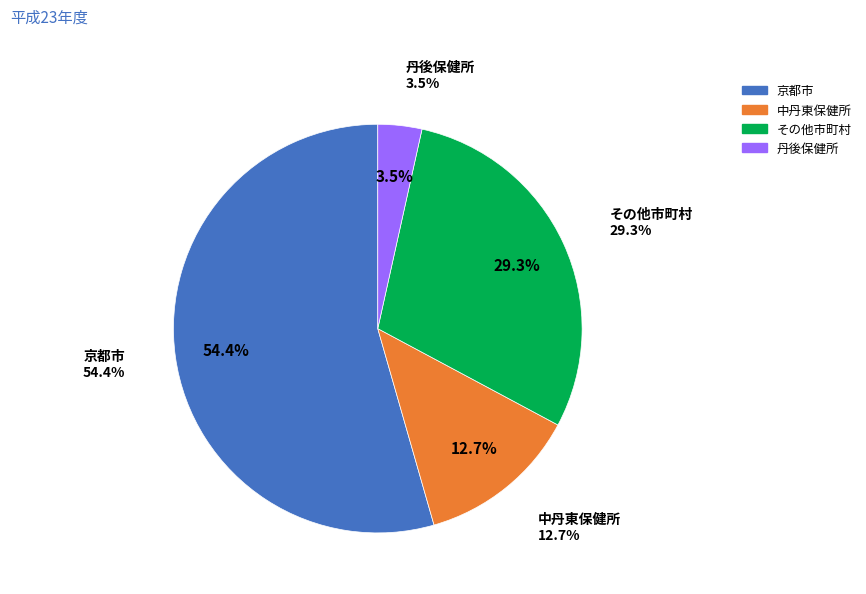

Count the number of slices in the pie.

9